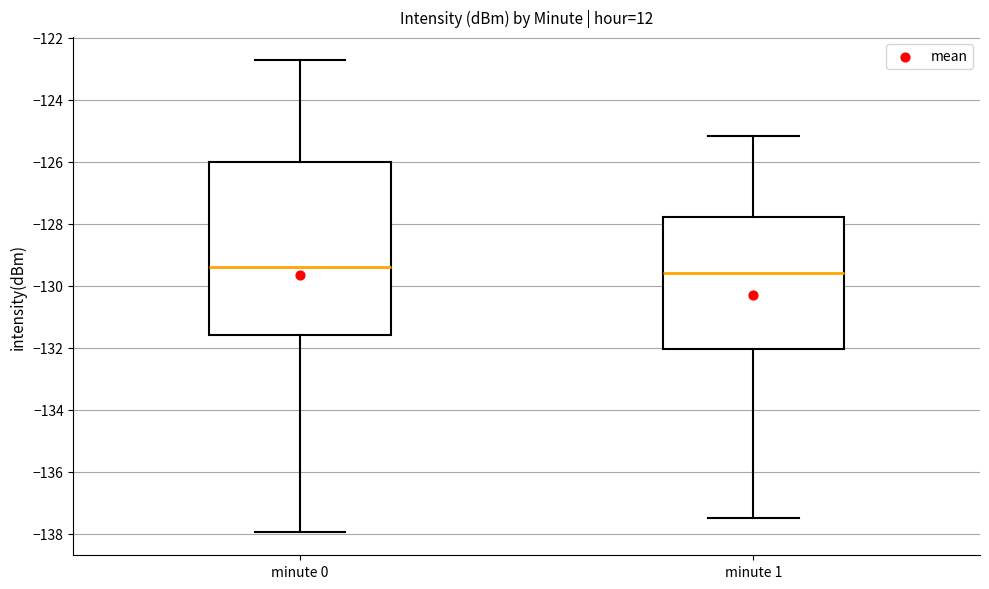

Where is the upper edge of the box for minute 0 on the y-axis? The values are not printed on the chart, so give them approximately, as read against the axis.

-126.0